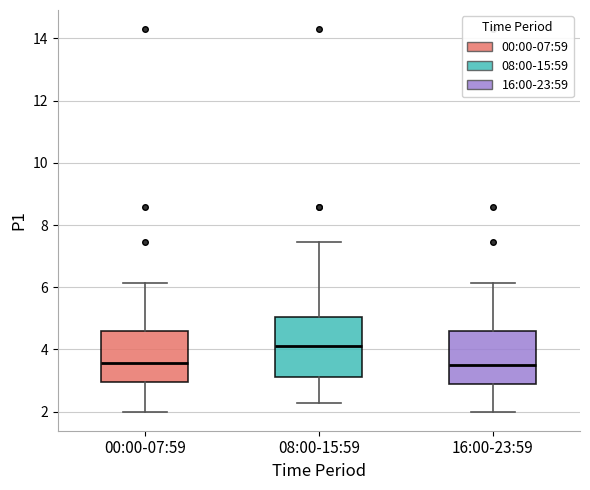

Where does the lower whisker of the box for 00:00-07:59 end on the y-axis? The values are not printed on the chart, so give them approximately, as read against the axis.

2.0